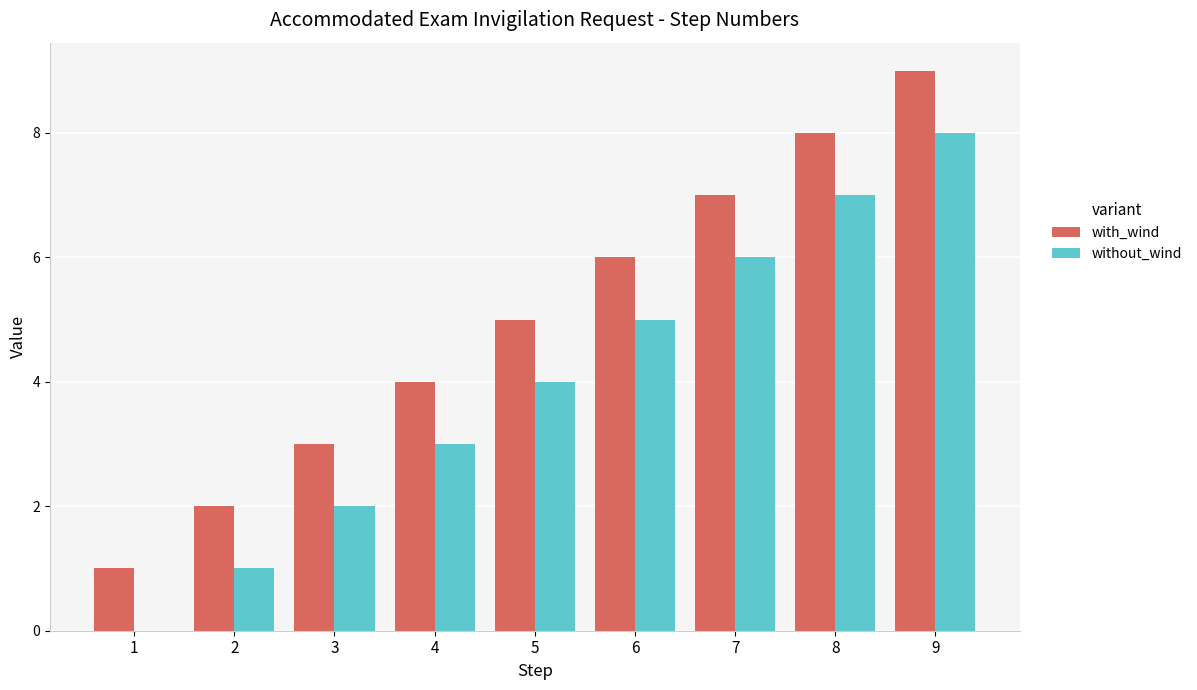

Reading left to right, list all the values displayed in this chart.

with_wind: 1=1	2=2	3=3	4=4	5=5	6=6	7=7	8=8	9=9
without_wind: 1=0	2=1	3=2	4=3	5=4	6=5	7=6	8=7	9=8